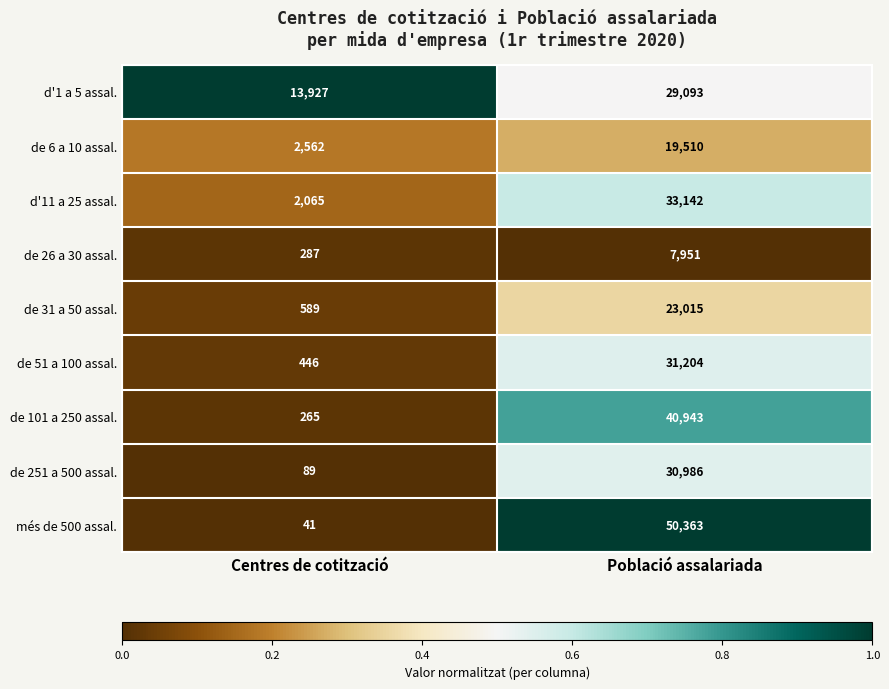

What is the difference between the d'11 a 25 assal. values at Població assalariada and Centres de cotització?

31077